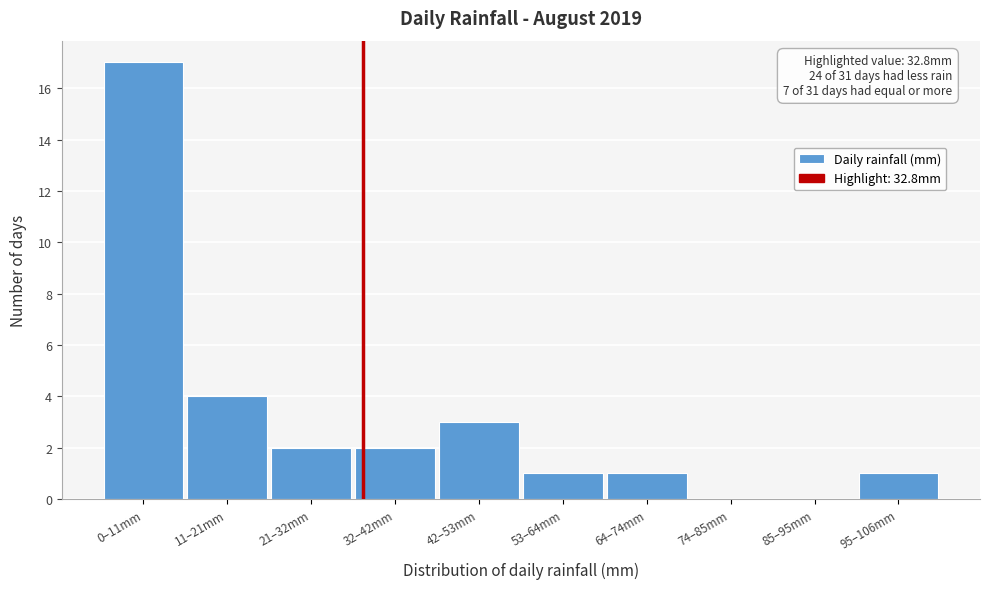

Reading right to left, what are all the values shown in this chart?

95–106mm=1	85–95mm=0	74–85mm=0	64–74mm=1	53–64mm=1	42–53mm=3	32–42mm=2	21–32mm=2	11–21mm=4	0–11mm=17